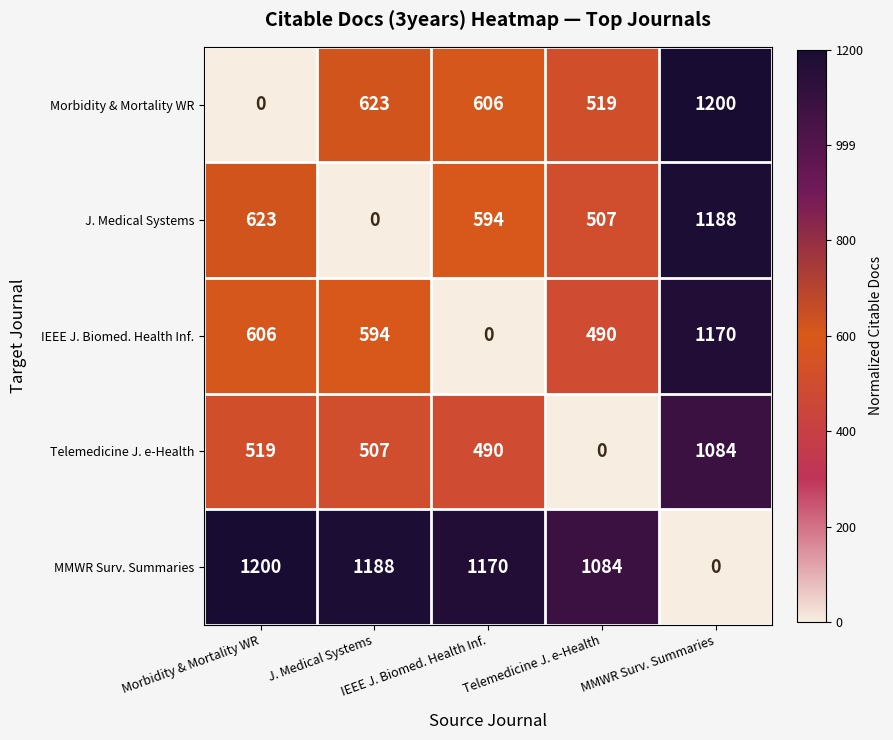

At how many categories does at least one series exceed 435?

5